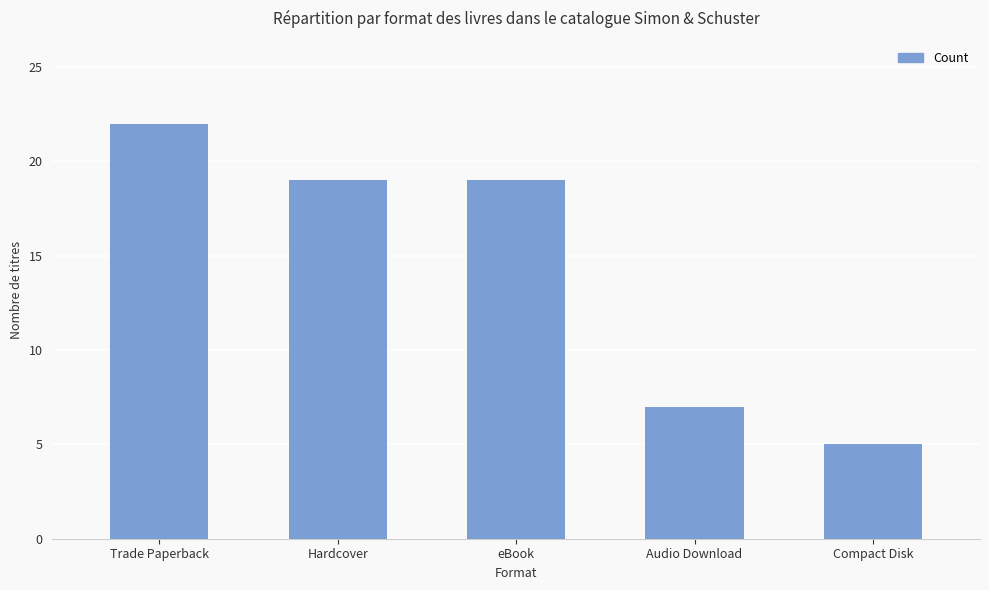

The value at Compact Disk is 7. True or false?

False